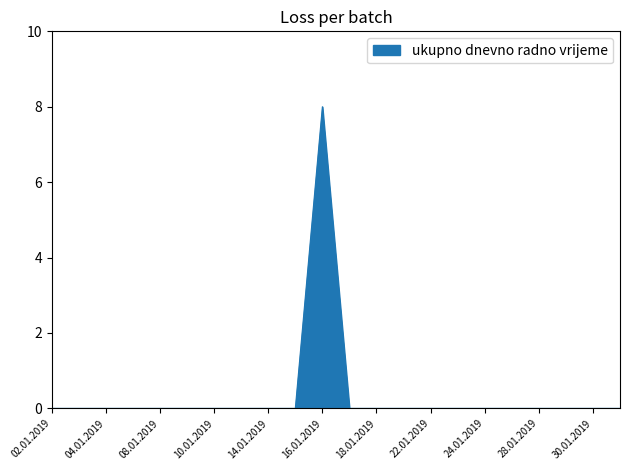

What is the maximum value shown in the chart?

8